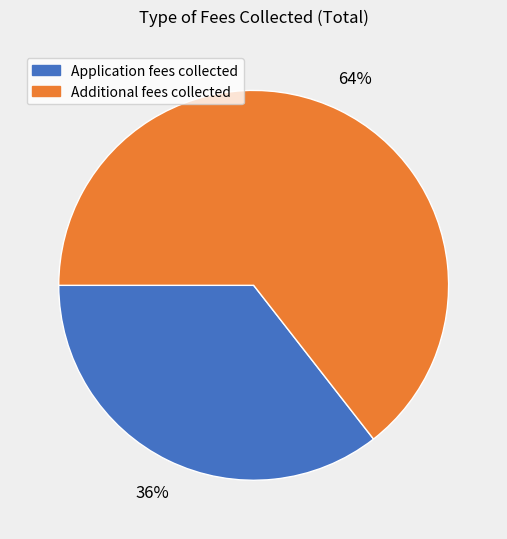

How many segments does this pie chart have?

2